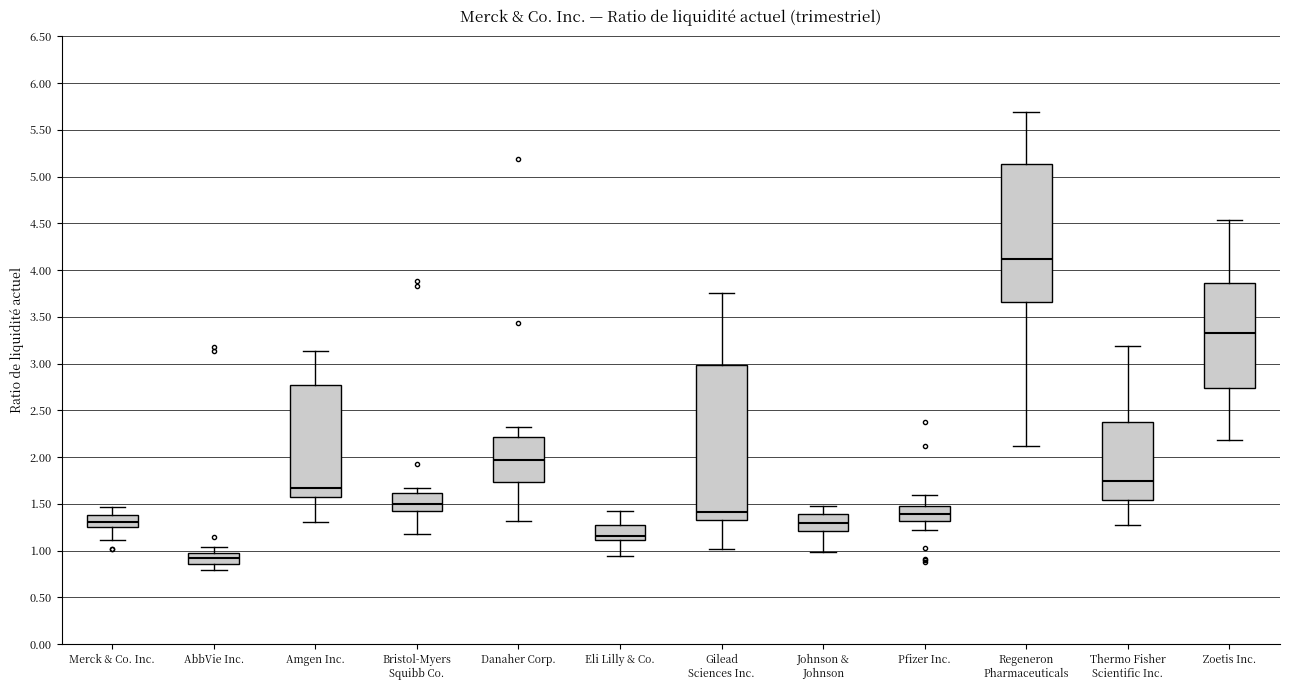

Reading left to right, read every box against the y-axis: the position of its median line, the range the box covers, and the ends of its whiskers. The values are not printed on the chart, so give them approximately, as read against the axis.

Merck & Co. Inc.: median 1.30, box 1.25 to 1.40, whiskers 1.10 to 1.45
AbbVie Inc.: median 0.90, box 0.85 to 0.95, whiskers 0.80 to 1.05
Amgen Inc.: median 1.65, box 1.60 to 2.75, whiskers 1.30 to 3.15
Bristol-Myers Squibb Co.: median 1.50, box 1.40 to 1.60, whiskers 1.20 to 1.65
Danaher Corp.: median 1.95, box 1.75 to 2.20, whiskers 1.30 to 2.30
Eli Lilly & Co.: median 1.15, box 1.10 to 1.30, whiskers 0.95 to 1.40
Gilead Sciences Inc.: median 1.40, box 1.35 to 3.00, whiskers 1.00 to 3.75
Johnson & Johnson: median 1.30, box 1.20 to 1.40, whiskers 1.00 to 1.50
Pfizer Inc.: median 1.40, box 1.30 to 1.45, whiskers 1.20 to 1.60
Regeneron Pharmaceuticals: median 4.10, box 3.65 to 5.15, whiskers 2.10 to 5.70
Thermo Fisher Scientific Inc.: median 1.75, box 1.55 to 2.35, whiskers 1.25 to 3.20
Zoetis Inc.: median 3.35, box 2.75 to 3.85, whiskers 2.20 to 4.55